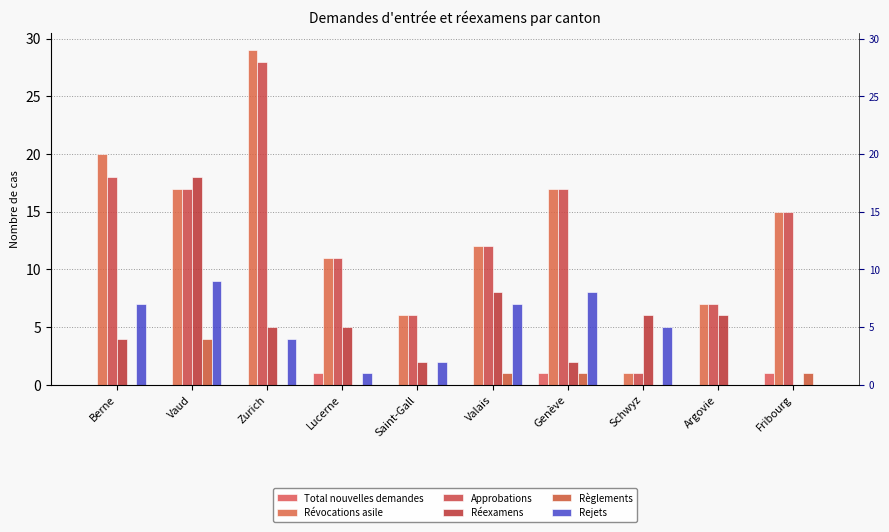

The value of Approbations at Schwyz is 1. True or false?

True